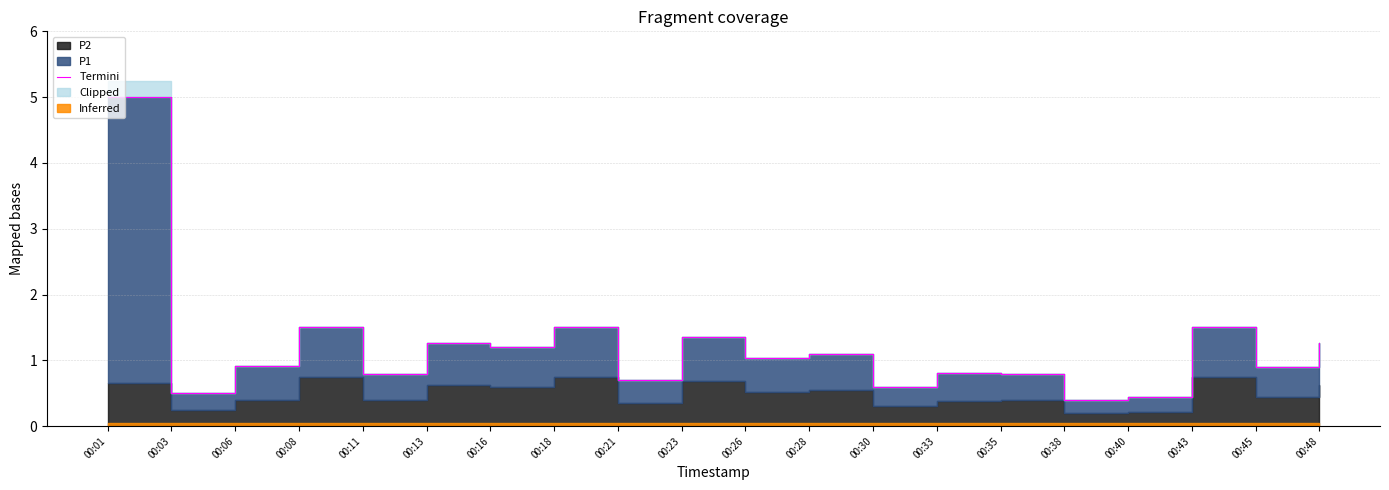

Reading right to left, what are all the values shown in this chart?

00:48=1.3	00:45=0.9	00:43=1.5	00:40=0.4	00:38=0.4	00:35=0.8	00:33=0.8	00:30=0.6	00:28=1.1	00:26=1.0	00:23=1.4	00:21=0.7	00:18=1.5	00:16=1.2	00:13=1.3	00:11=0.8	00:08=1.5	00:06=0.9	00:03=0.5	00:01=5.0